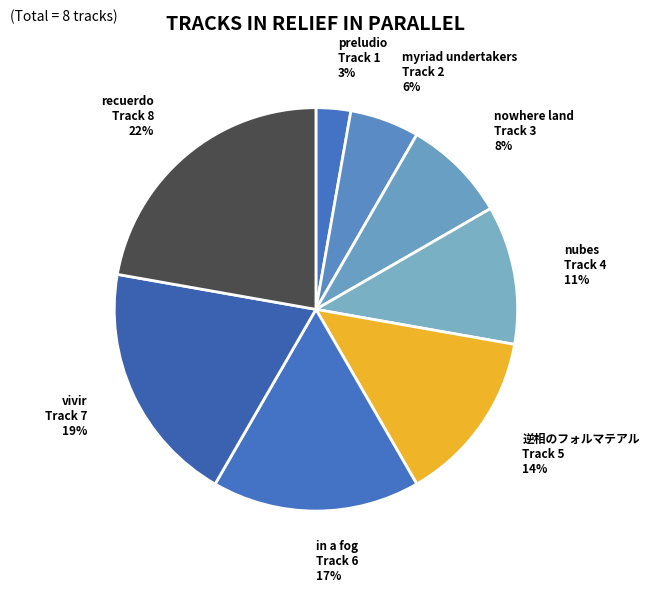

Is vivir the majority of the pie?

No